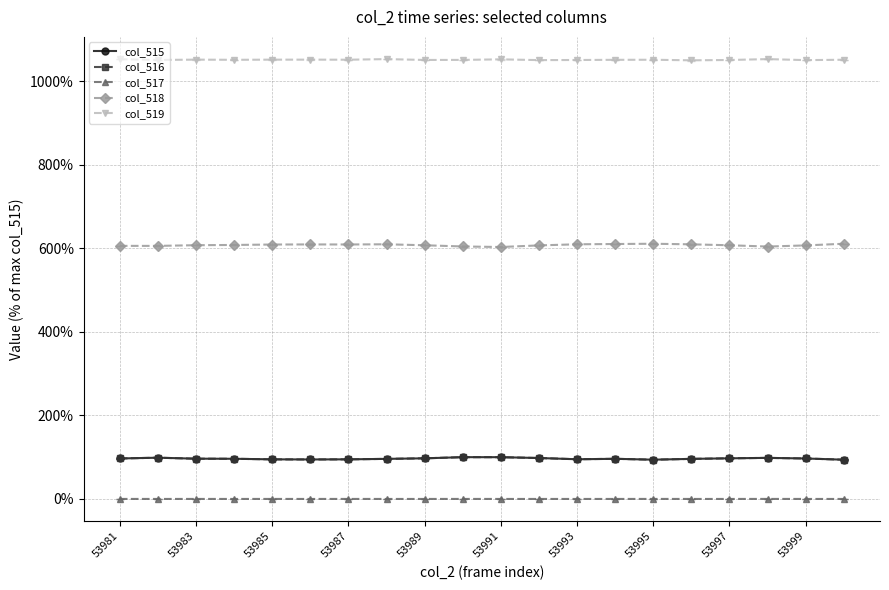

In col_519, how many points are higher than both neighbors (excluding endpoints)?

6